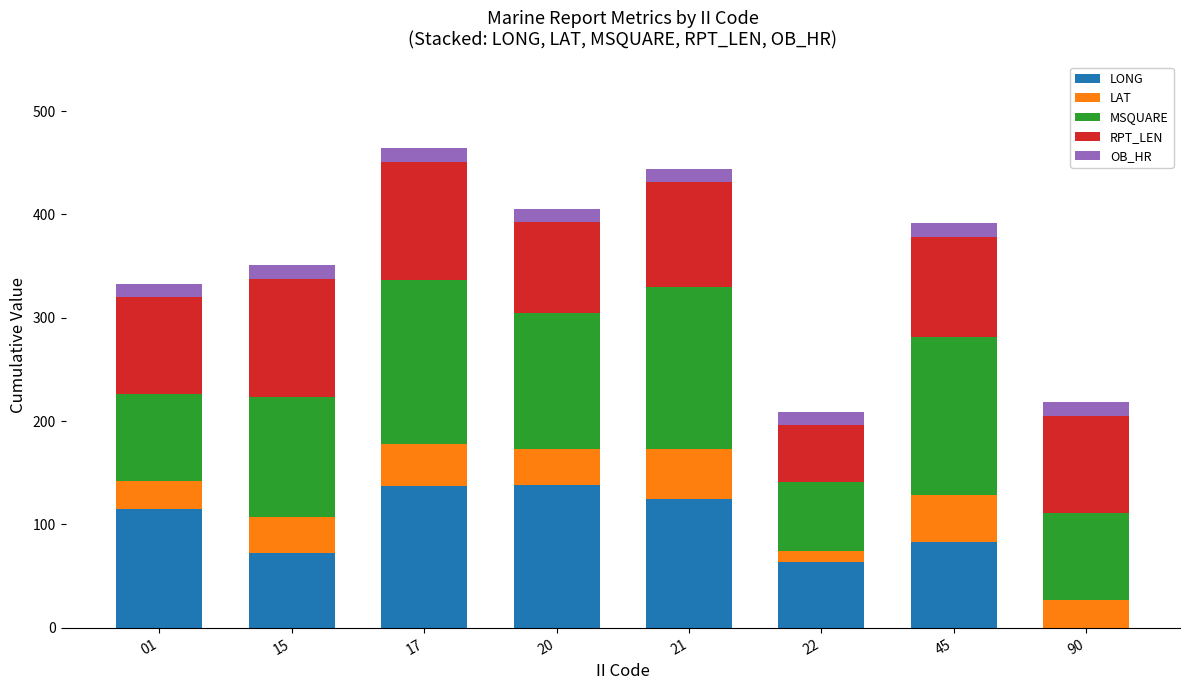

How many categories are shown in the chart?

8